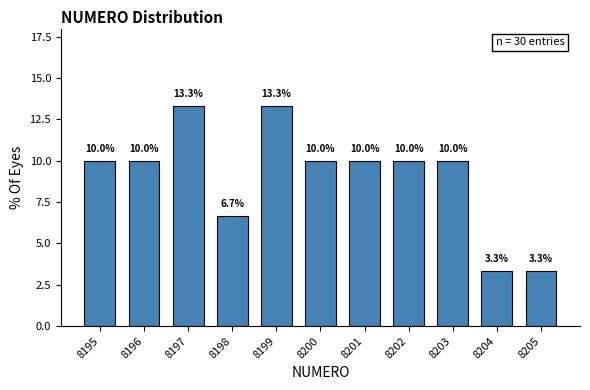

Reading left to right, list every bar in this chart as the range it spans on the x-axis followed by its height.

8194.5 to 8195.5: 10.0
8195.5 to 8196.5: 10.0
8196.5 to 8197.5: 13.3
8197.5 to 8198.5: 6.7
8198.5 to 8199.5: 13.3
8199.5 to 8200.5: 10.0
8200.5 to 8201.5: 10.0
8201.5 to 8202.5: 10.0
8202.5 to 8203.5: 10.0
8203.5 to 8204.5: 3.3
8204.5 to 8205.5: 3.3